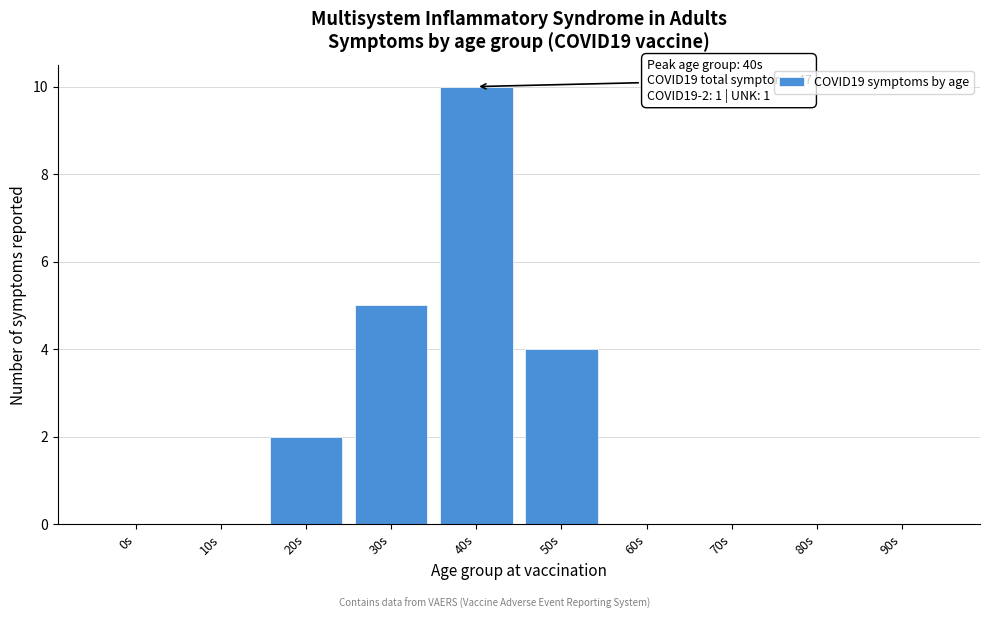

Reading left to right, transcribe all the data shown in this chart.

0s=0	10s=0	20s=2	30s=5	40s=10	50s=4	60s=0	70s=0	80s=0	90s=0